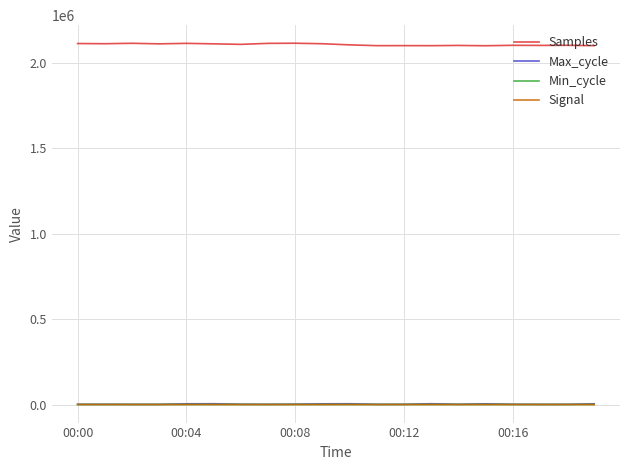

What is the maximum value shown in the chart?

2114647